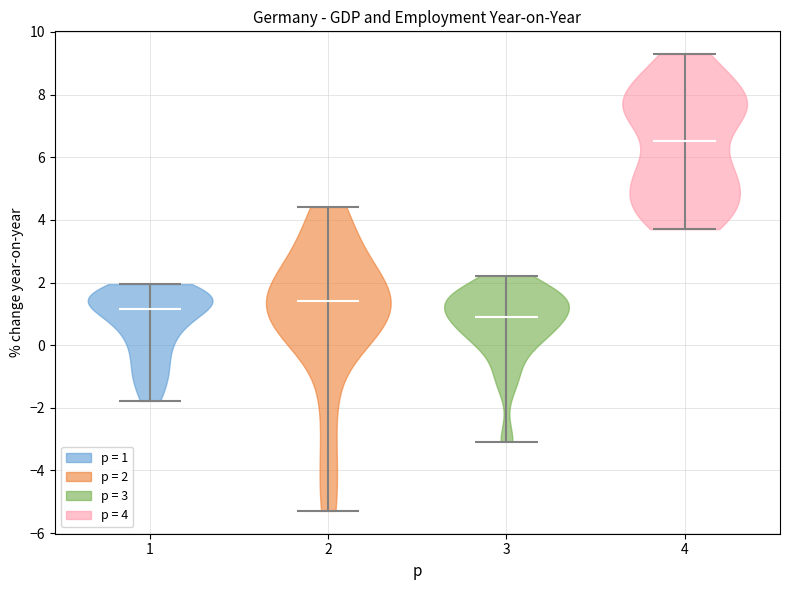

What is the highest point the violin at x = 3 reaches on the y-axis? The values are not printed on the chart, so give them approximately, as read against the axis.

2.2